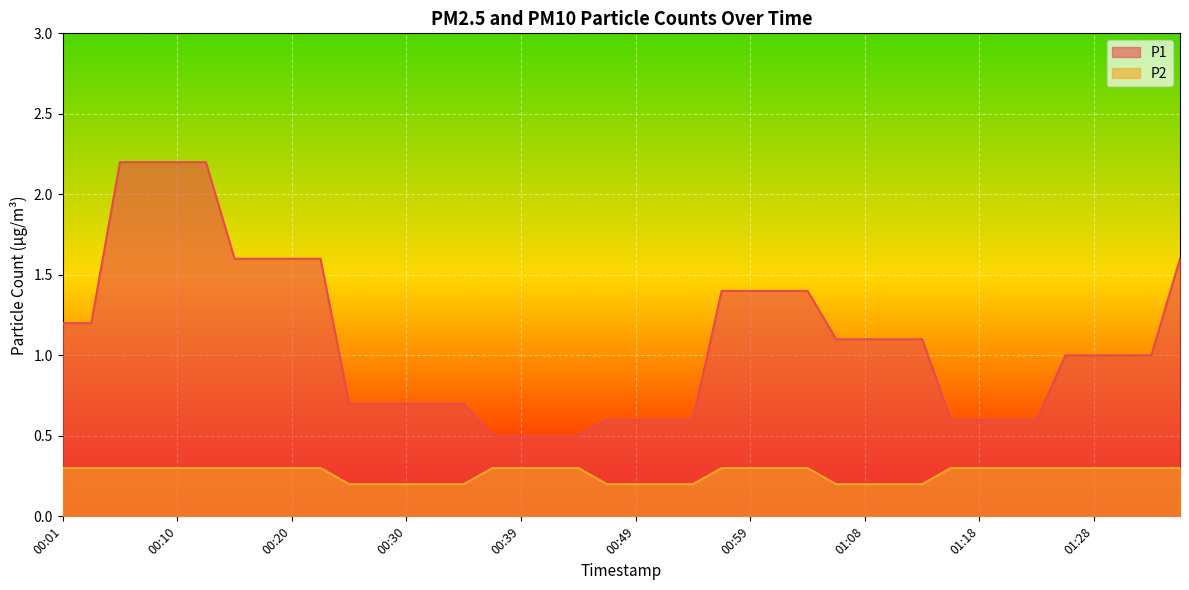

What is the difference between the P1 values at 01:28 and 00:42?

0.5